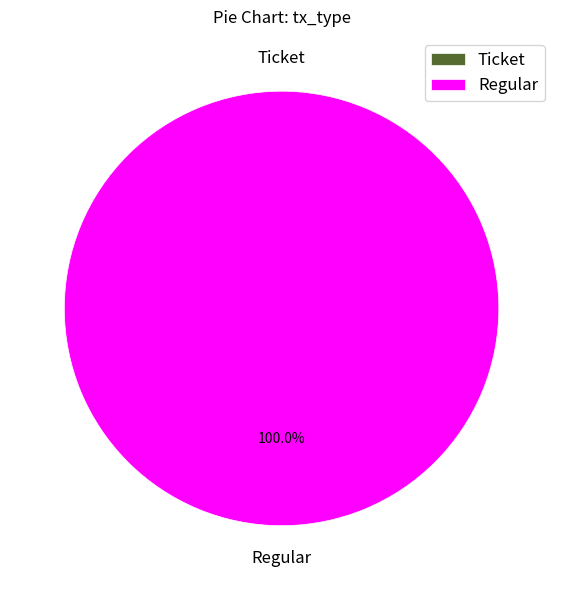

To the nearest percent, what portion does Regular represent?

100%